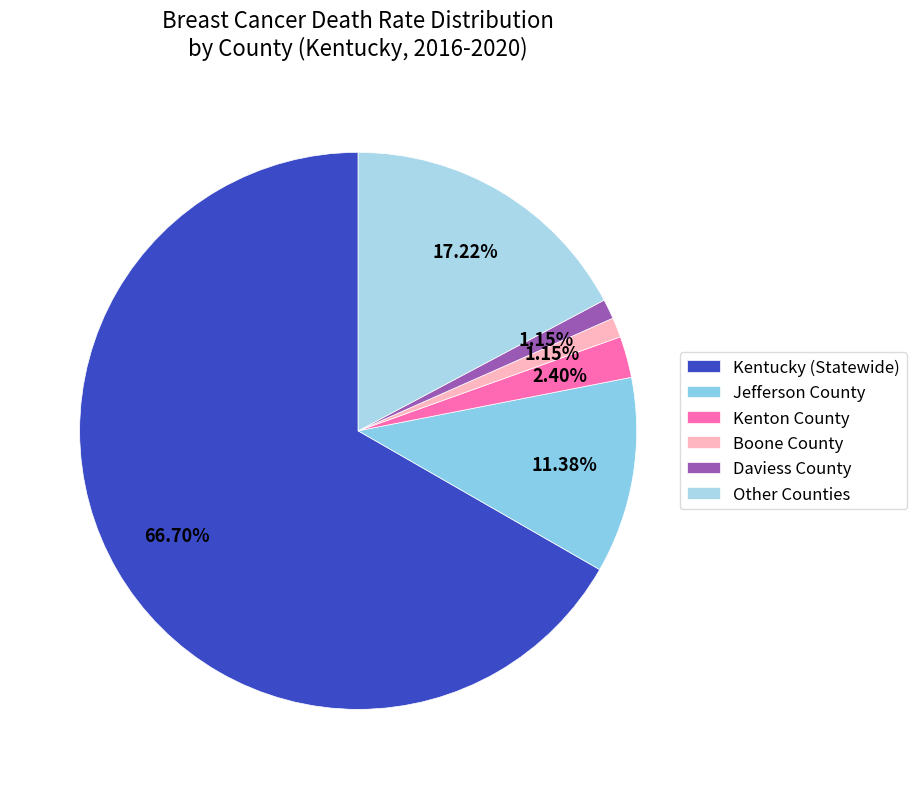

Count the number of slices in the pie.

6